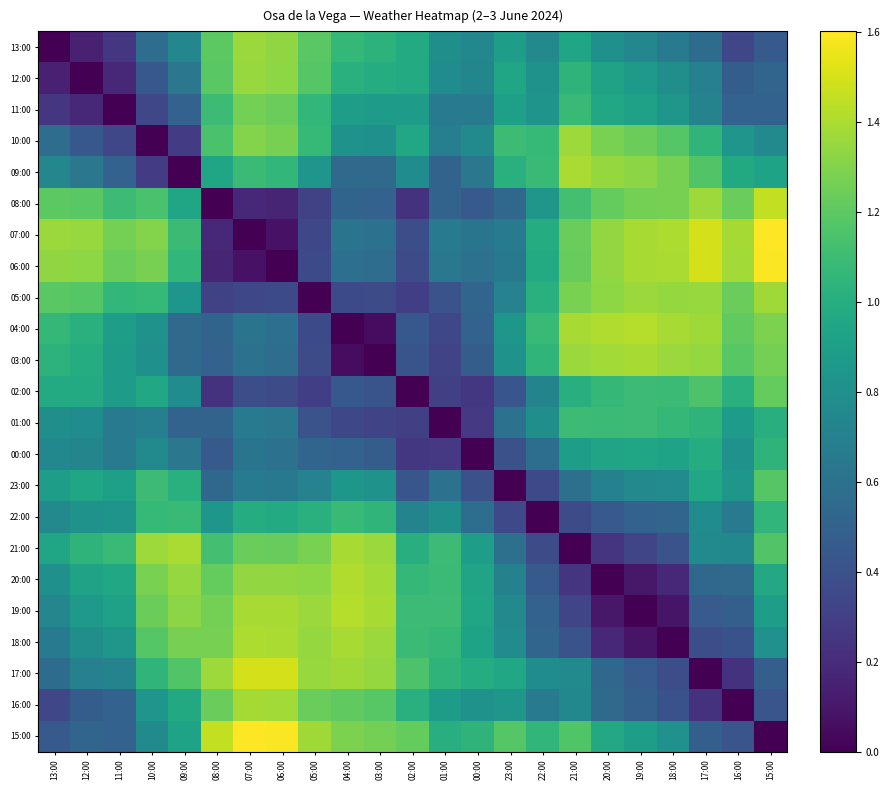

Which series has the widest spread of values?

07:00